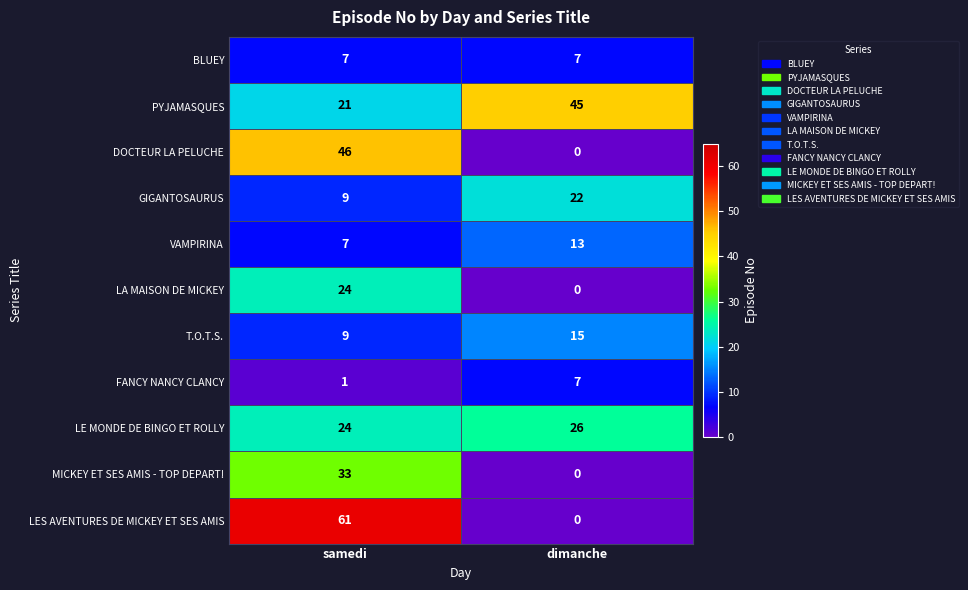

Which series has the largest total across all categories?

PYJAMASQUES